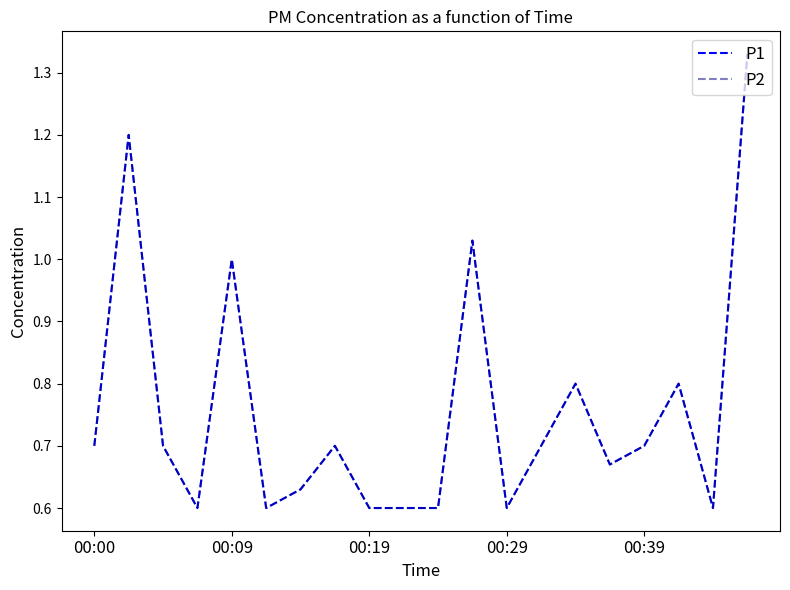

How many interior local peaks does the P2 series have?

6